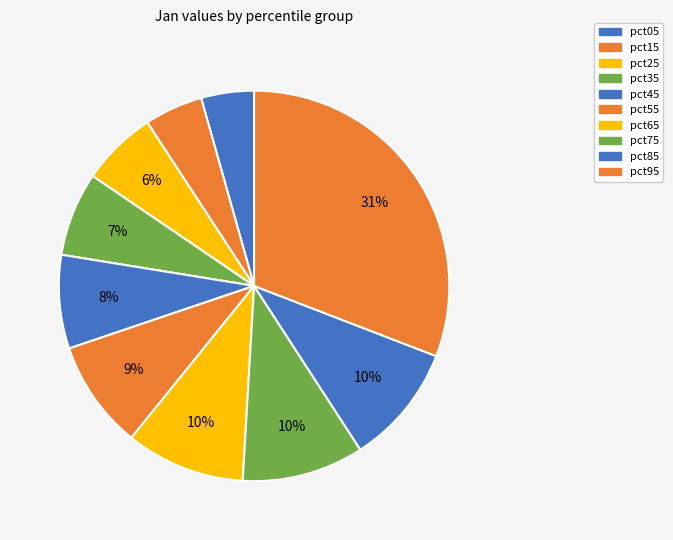

How many slices are in this pie chart?

10